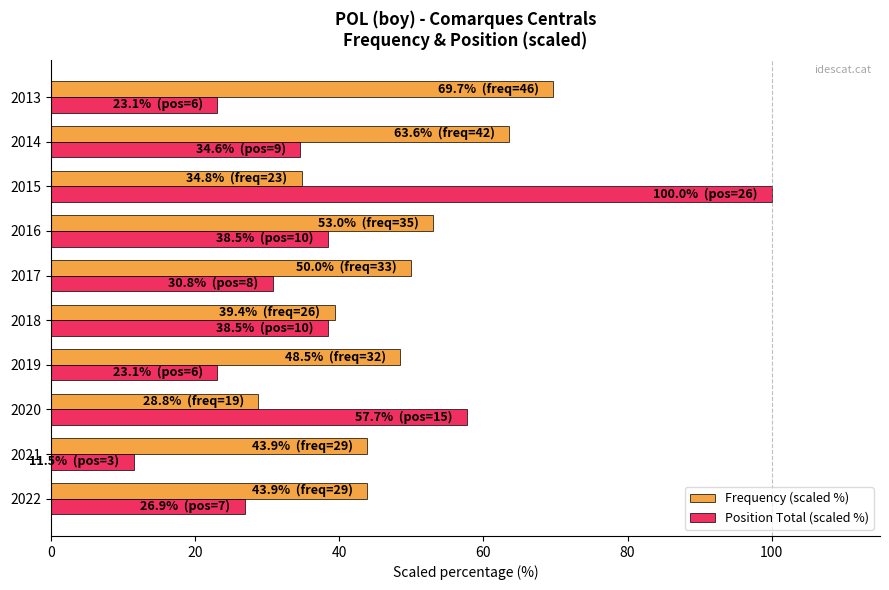

What is the greatest value displayed?

100.0